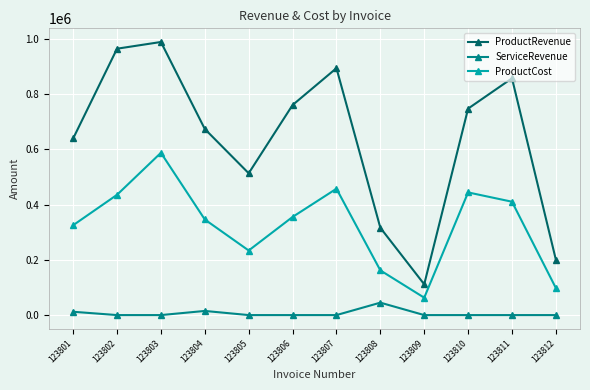

At how many categories does at least one series exceed 911912?

2